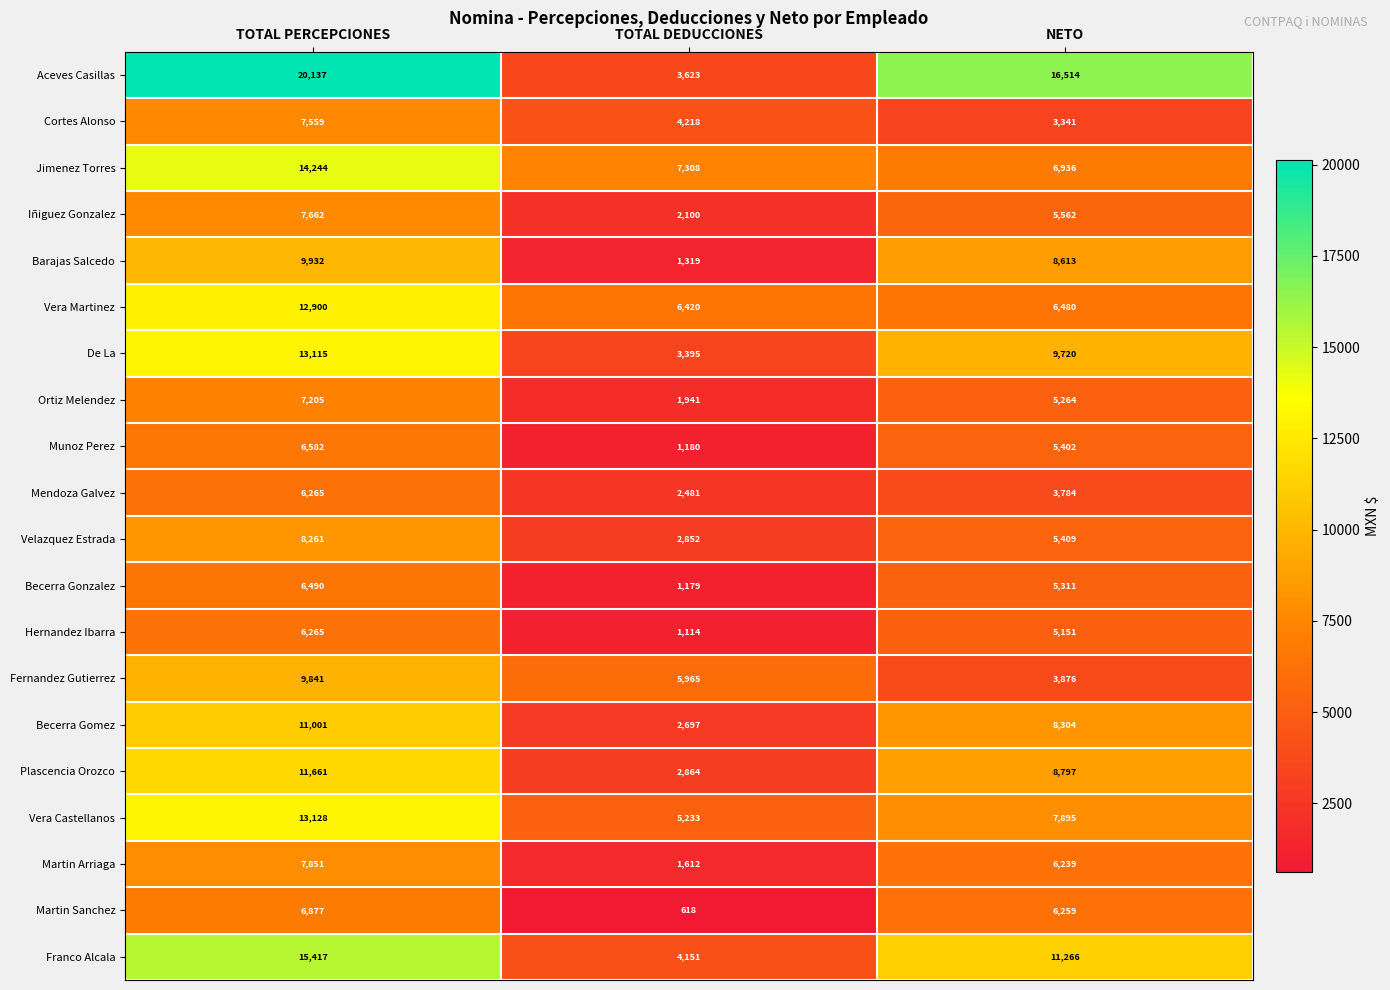

Count the Vera Castellanos values in the range 5233 to 13128.

3